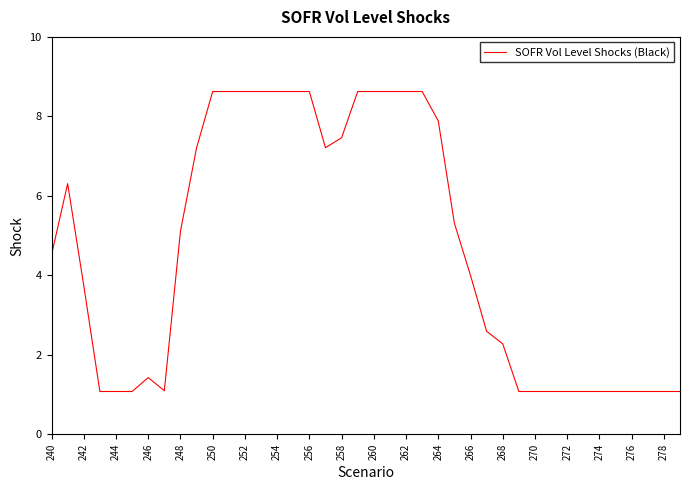

What is the minimum value shown in the chart?

1.1